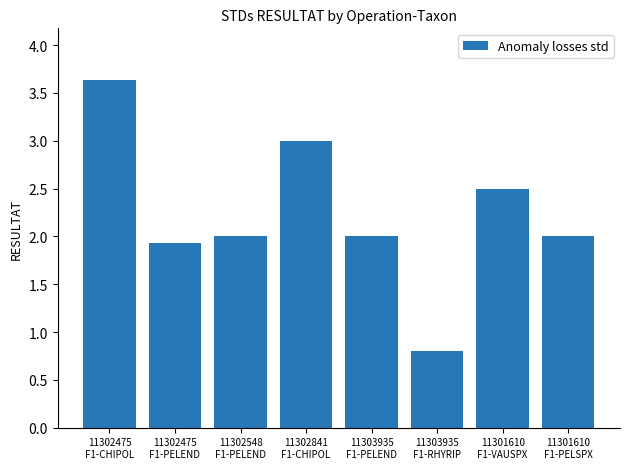

Approximately how many times larger is the value at 11301610
F1-VAUSPX compared to 11302475
F1-CHIPOL?

0.7